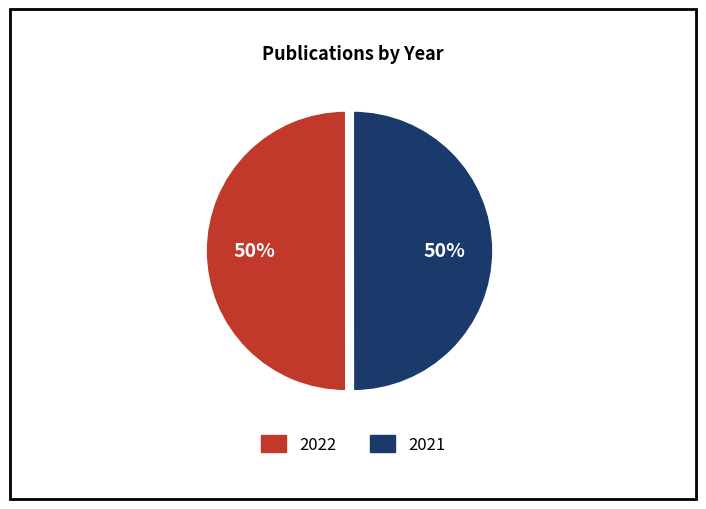

The 2022 slice represents 50% of the pie. True or false?

True